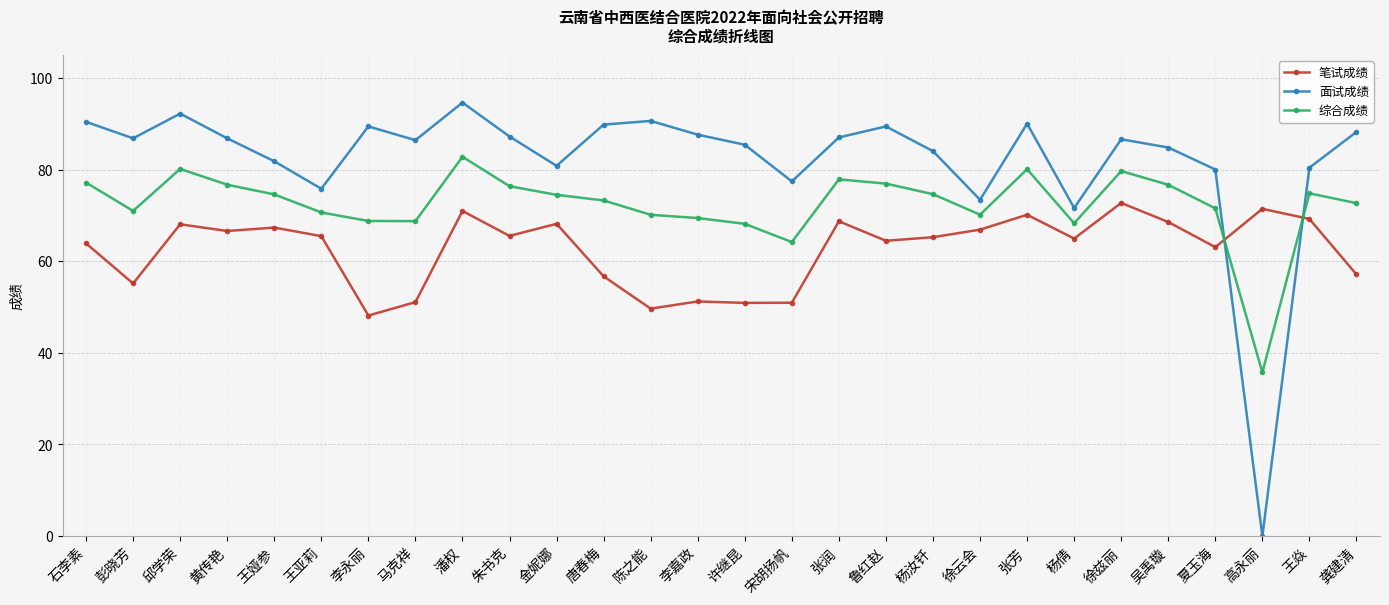

How many lines are shown in the chart?

3